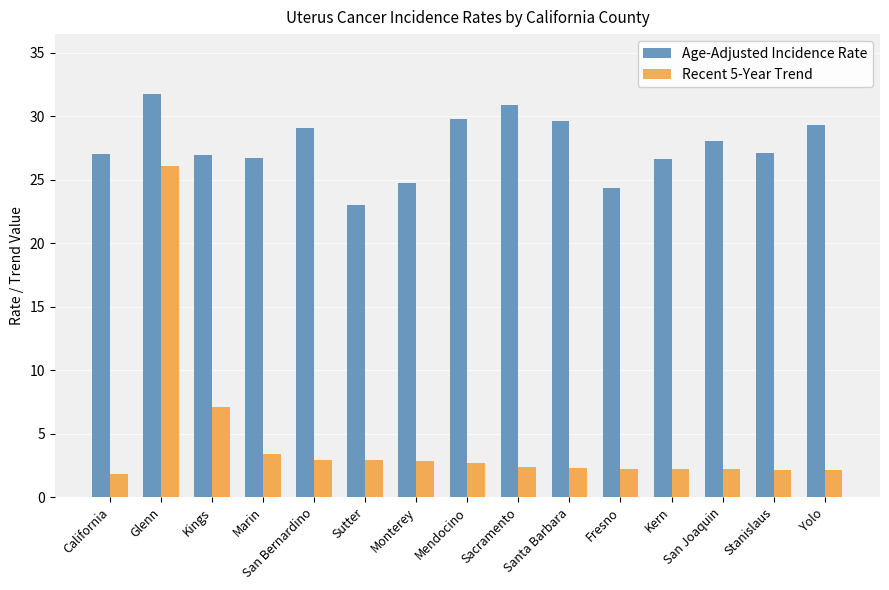

What is the sum of all Age-Adjusted Incidence Rate values?

414.7